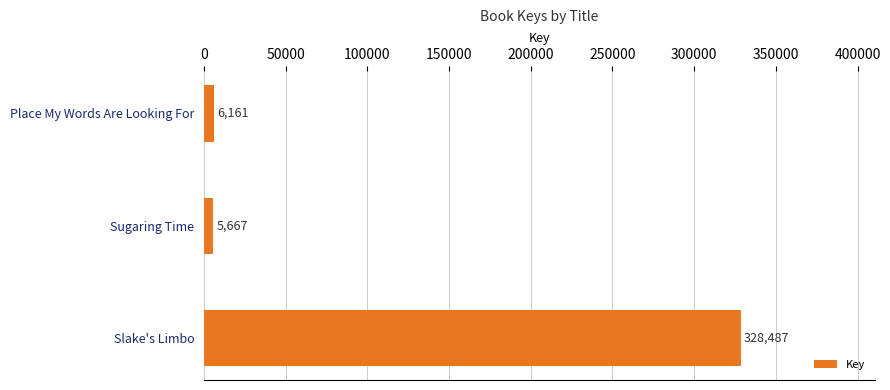

Reading top to bottom, what are all the values shown in this chart?

6161	5667	328487